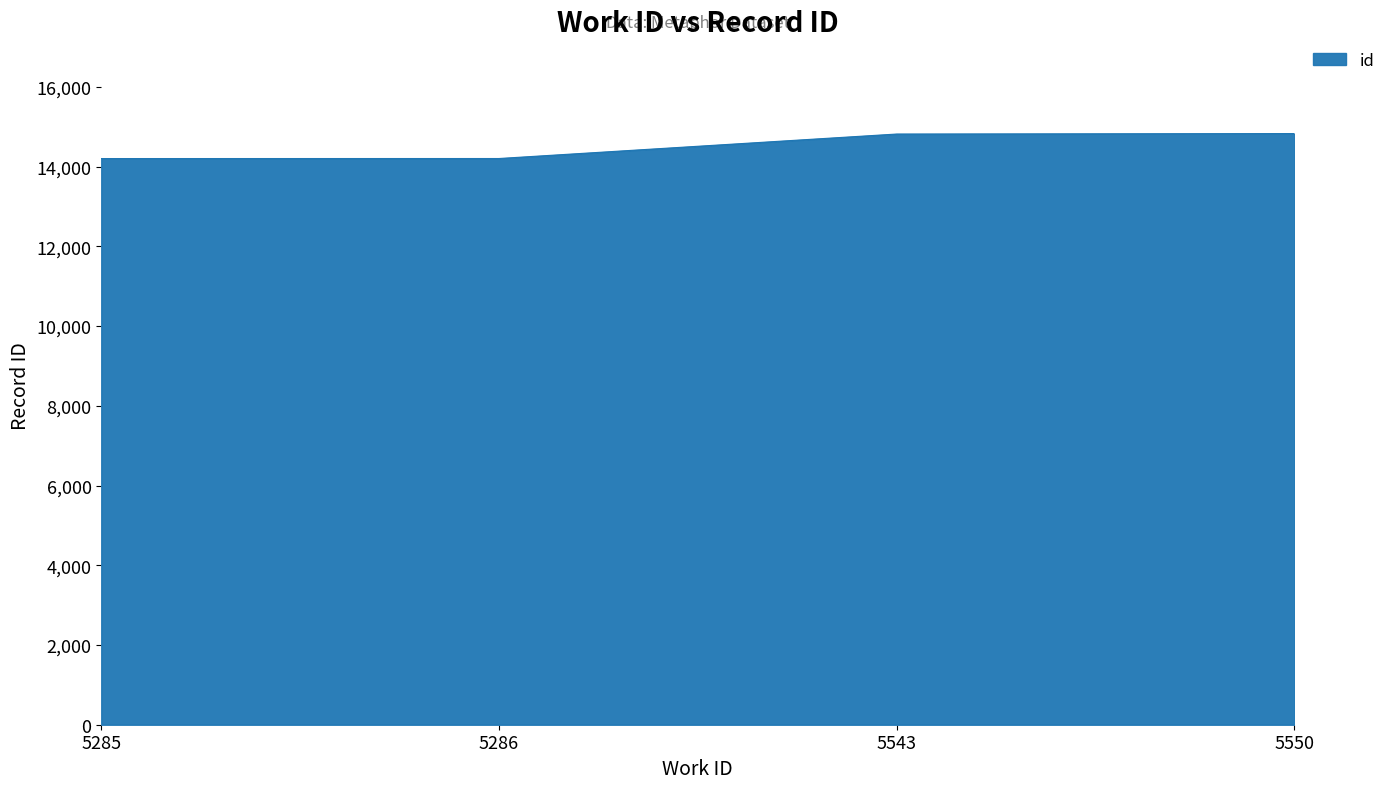

What is the ratio of the value at 5543 to the value at 5286?

1.0